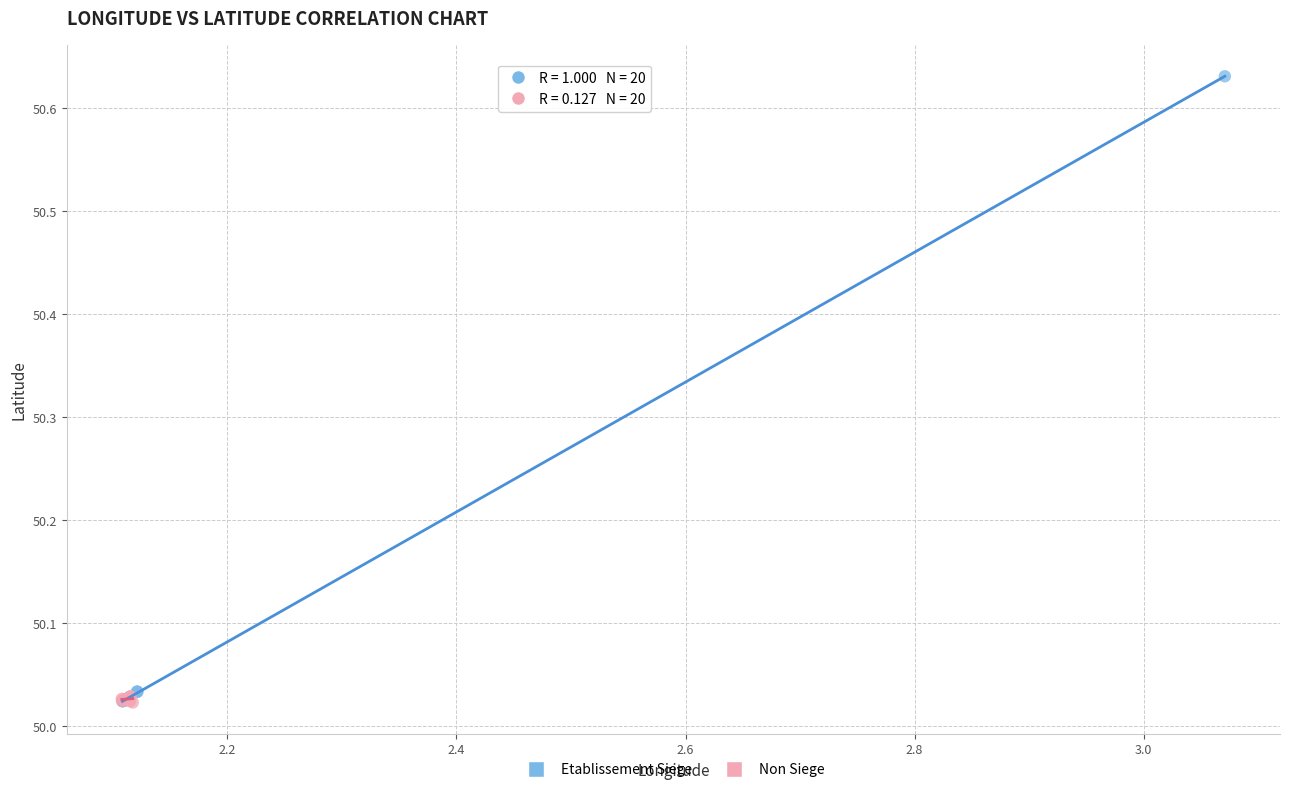

Which series reaches the maximum Y coordinate?

Etablissement Siege